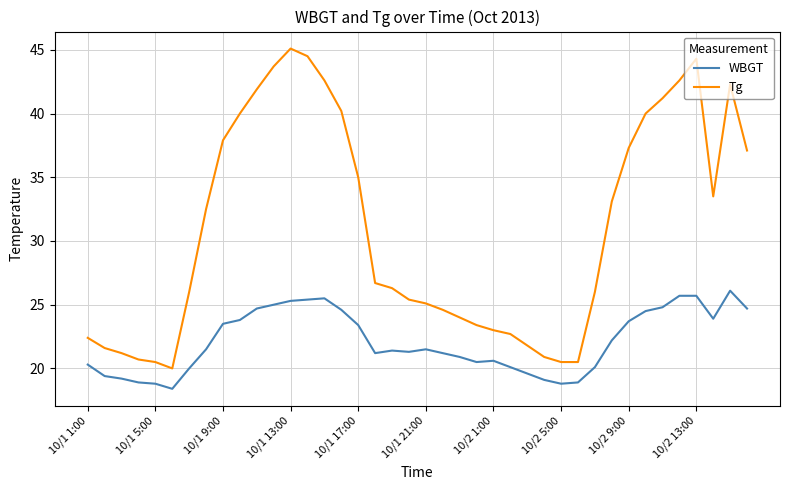

True or false: WBGT and Tg intersect in this chart.

False